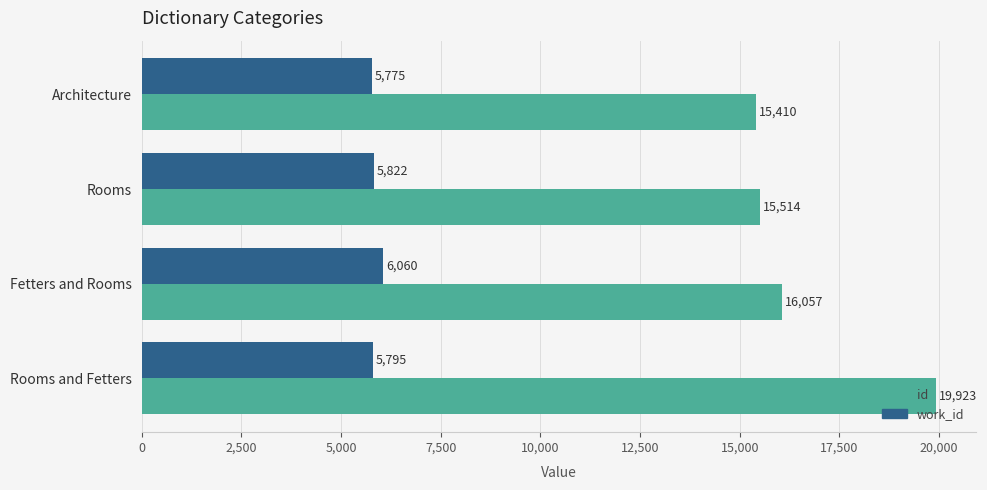

What is the average value of the id series?

16726